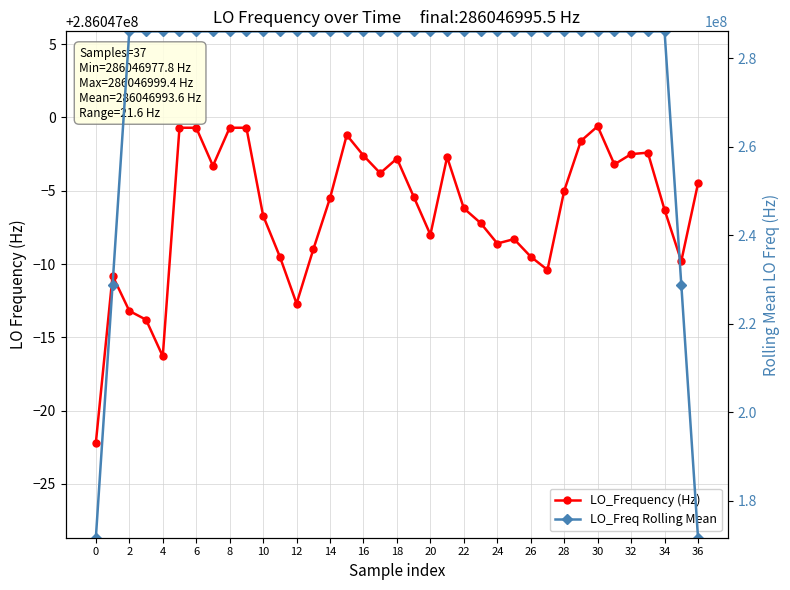

Is the value of LO_Freq Rolling Mean at 32 greater than the value of LO_Frequency (Hz) at 6?

No